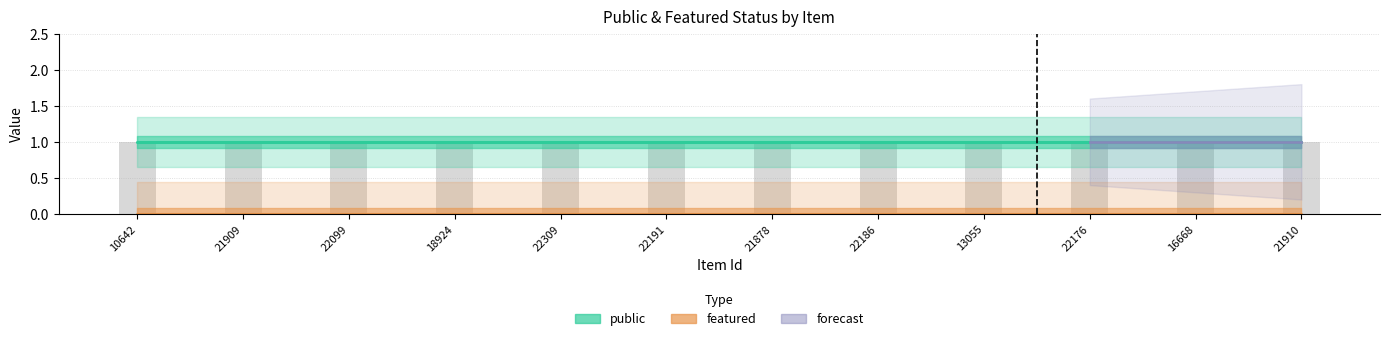

Where is public nearest to the value 1?

10642